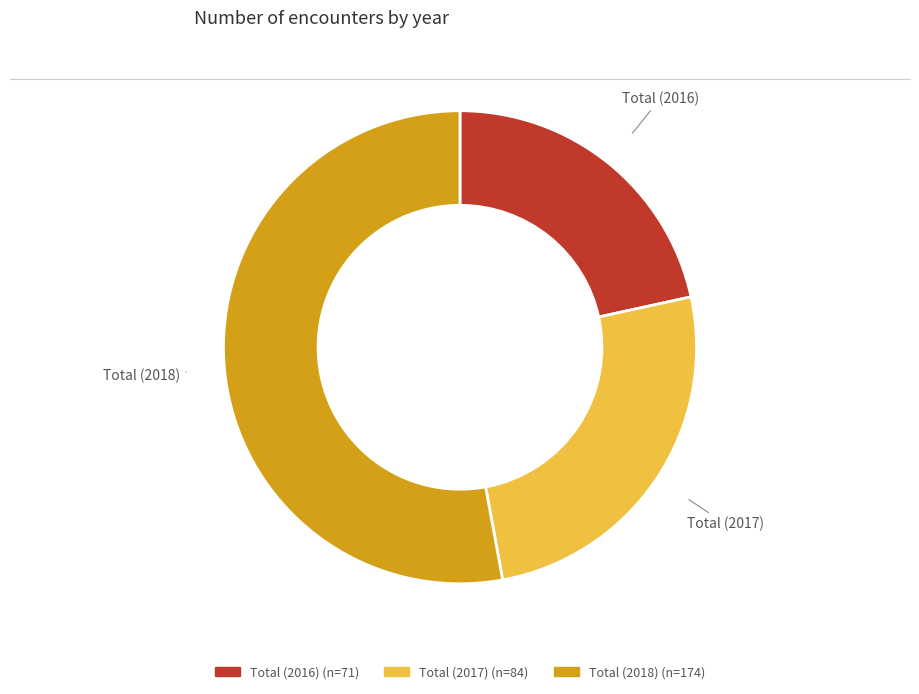

How many segments does this pie chart have?

3